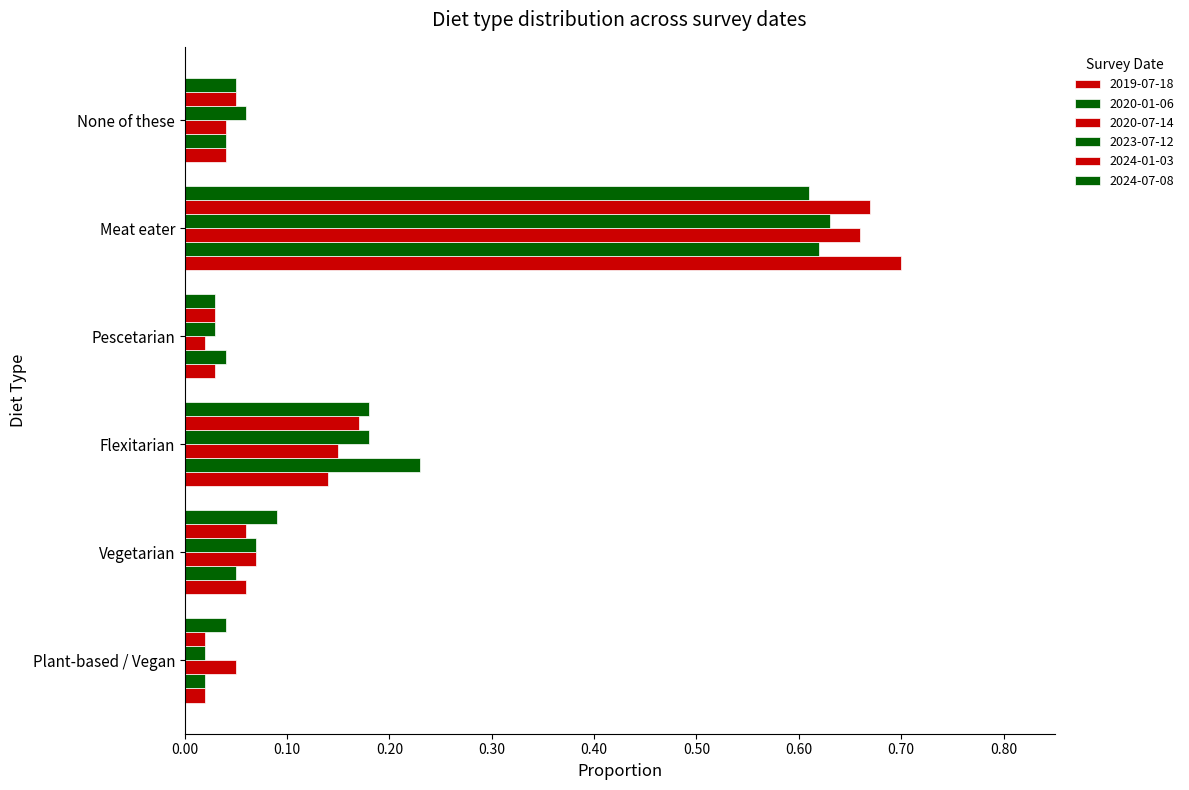

The value of 2019-07-18 at None of these is 0.0. True or false?

True